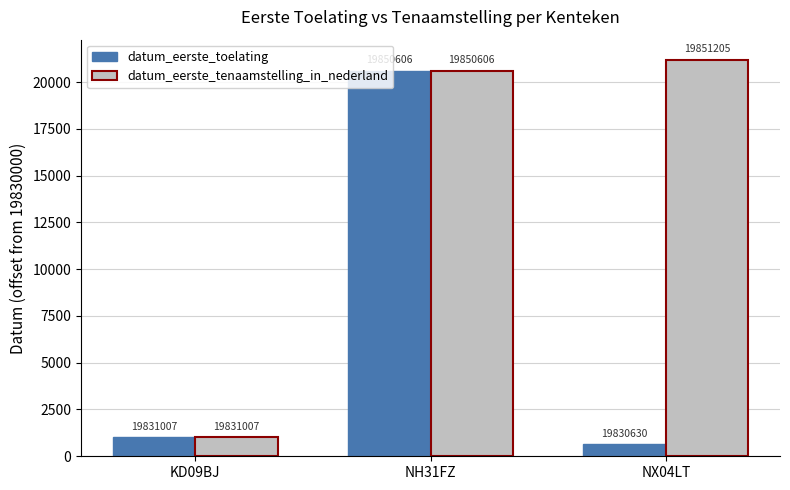

Reading right to left, what are all the values shown in this chart?

datum_eerste_toelating: 630	20606	1007
datum_eerste_tenaamstelling_in_nederland: 21205	20606	1007